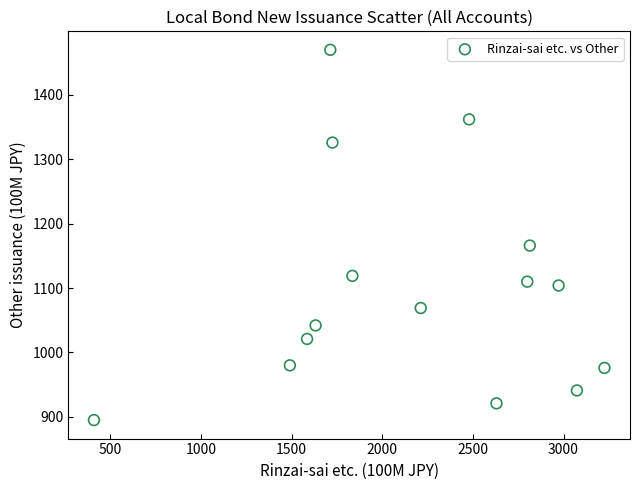

What Y value in the scatter plot is closest to 1182?

1166